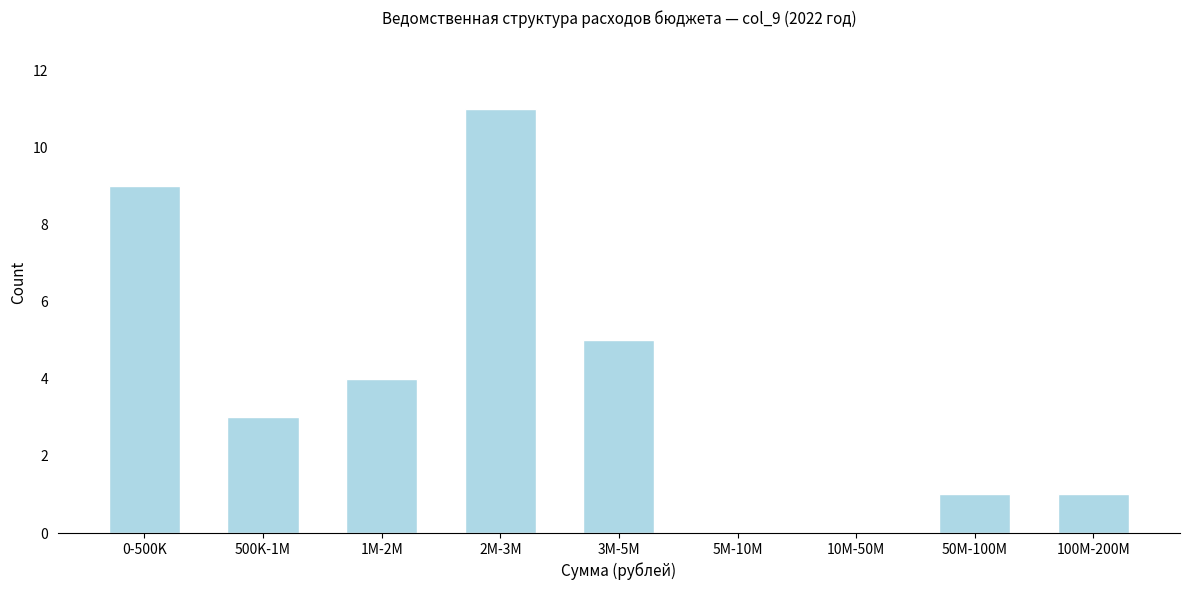

Reading left to right, transcribe all the data shown in this chart.

0-500K=9	500K-1M=3	1M-2M=4	2M-3M=11	3M-5M=5	5M-10M=0	10M-50M=0	50M-100M=1	100M-200M=1